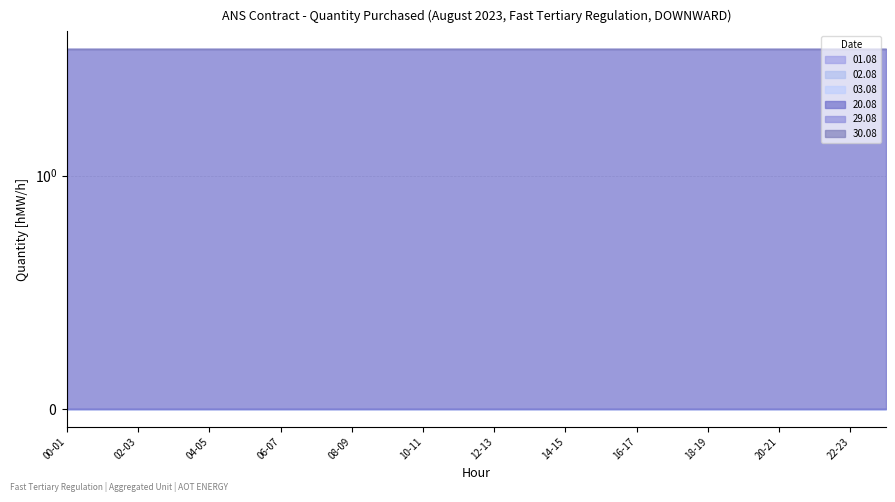

Which series has the widest spread of values?

01.08